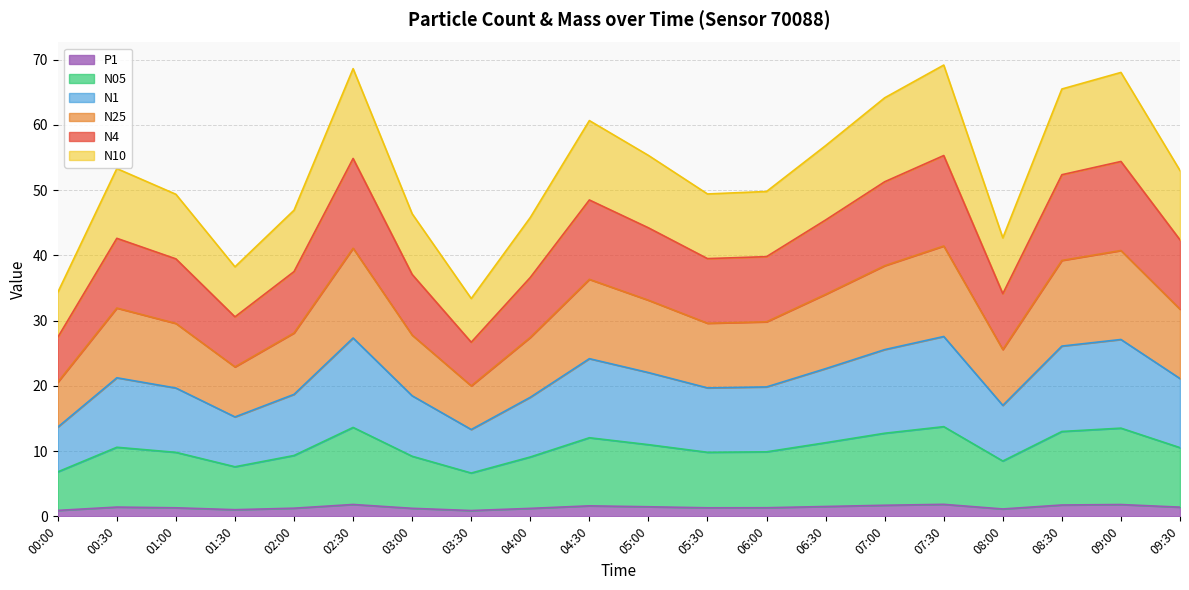

True or false: N05 has more than 0 points higher than both neighbors.

True